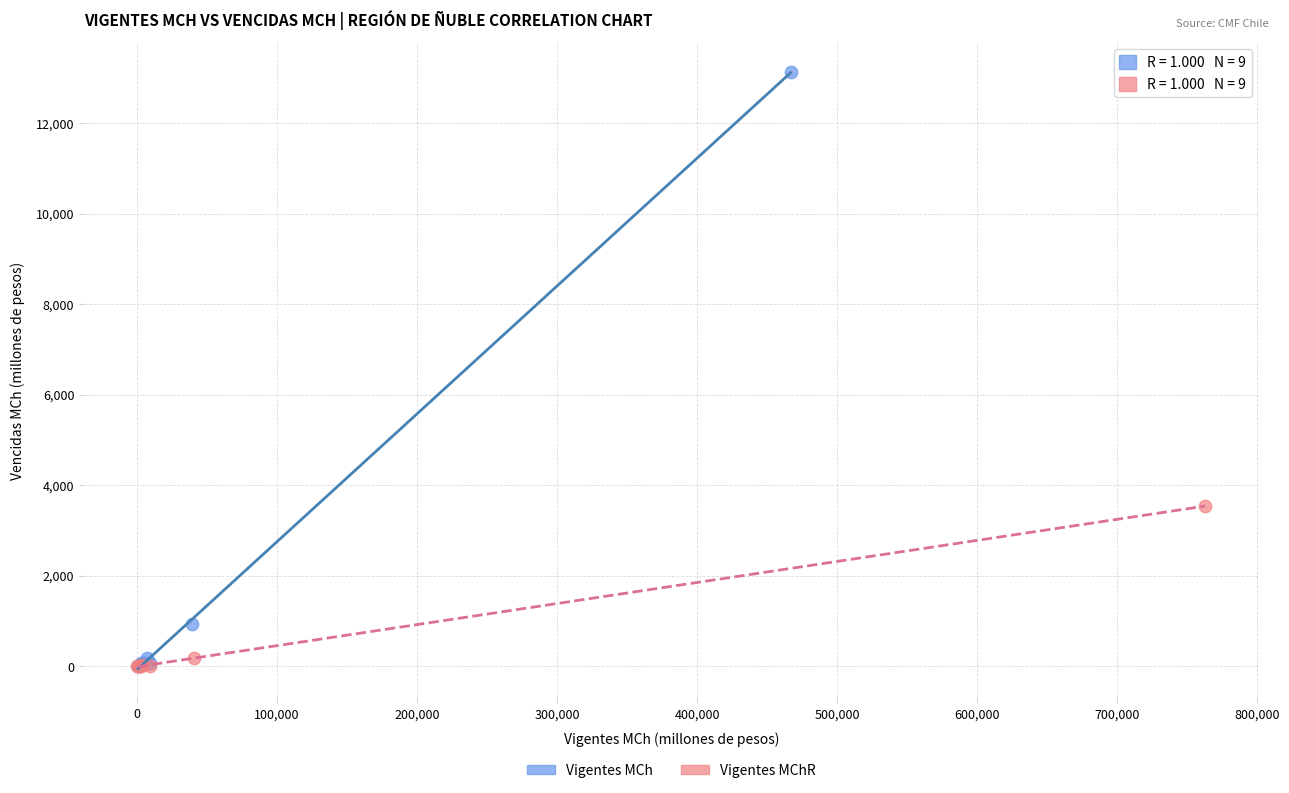

Which series contains the highest Y value?

Vigentes MCh